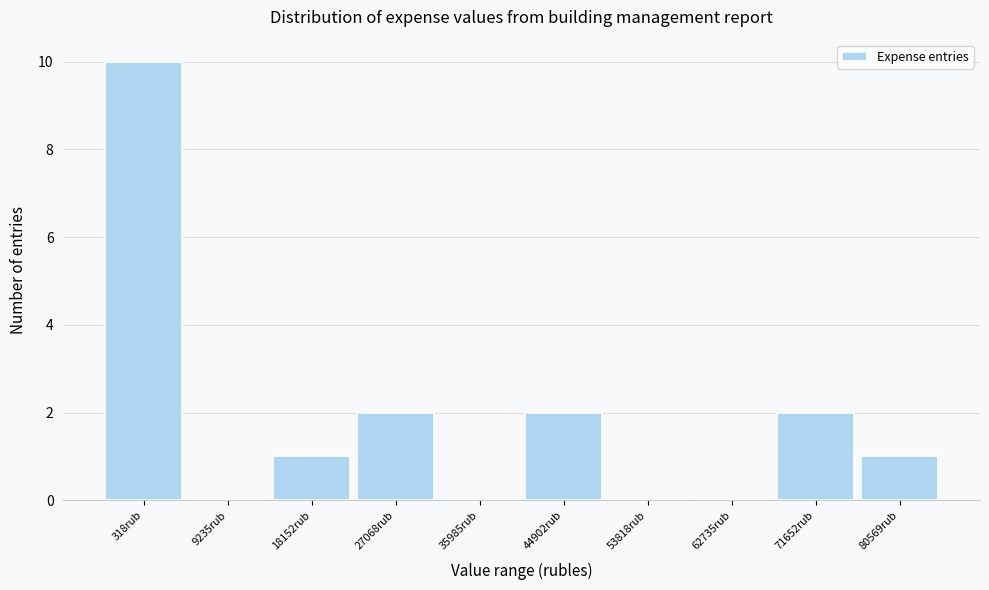

Reading left to right, list all the values displayed in this chart.

318rub=10	9235rub=0	18152rub=1	27068rub=2	35985rub=0	44902rub=2	53818rub=0	62735rub=0	71652rub=2	80569rub=1